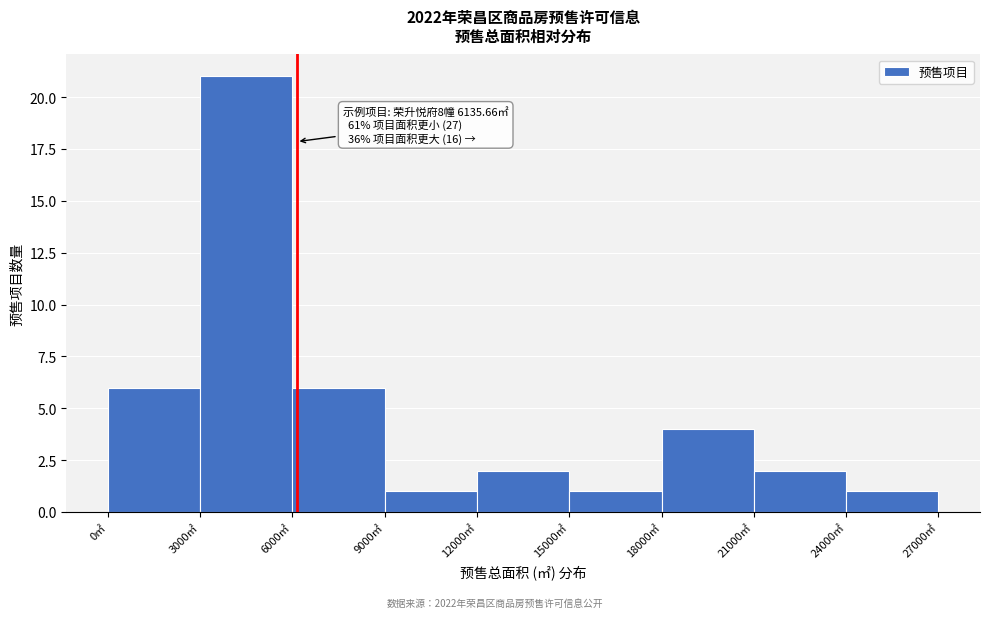

Over which range of the x-axis is the bar tallest?

3000 to 6000